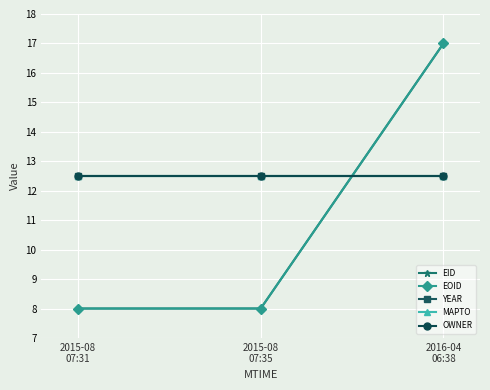

Rank the series at 2016-04
06:38 from highest to lowest value.

EID, EOID, YEAR, MAPTO, OWNER